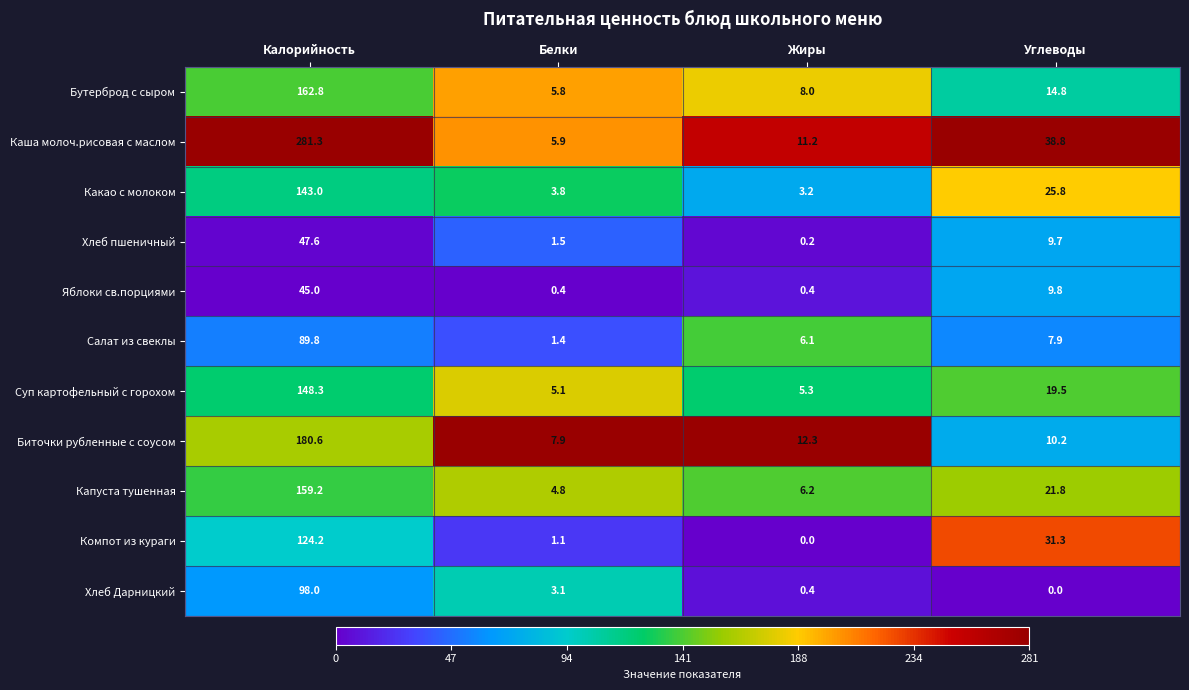

What is the total value across all series at Белки?

40.8